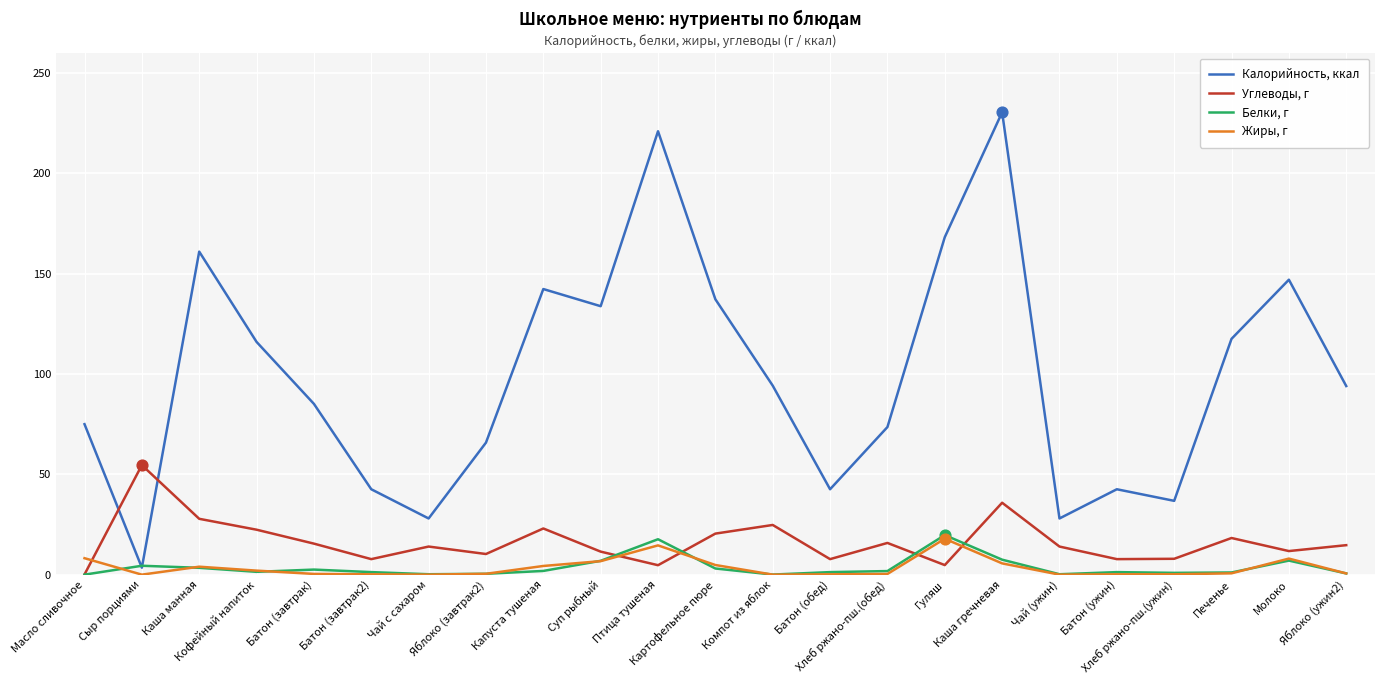

Which series has the largest total across all categories?

Калорийность, ккал